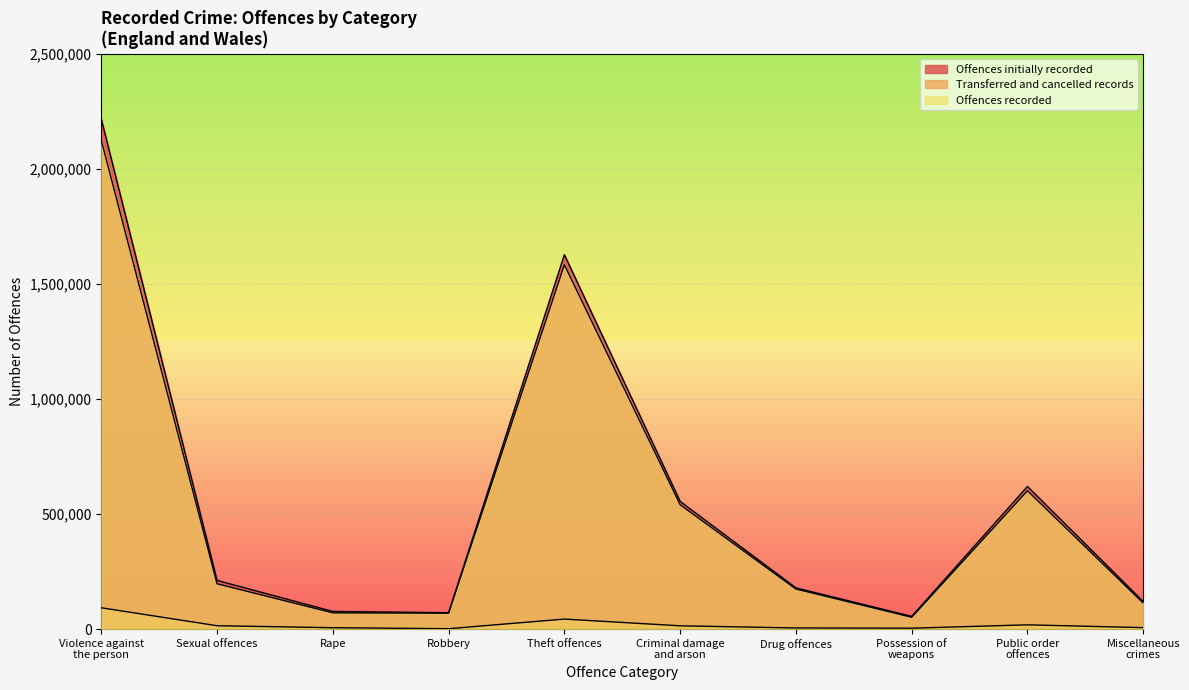

Rank the series at Sexual offences from lowest to highest value.

Transferred and cancelled records, Offences recorded, Offences initially recorded